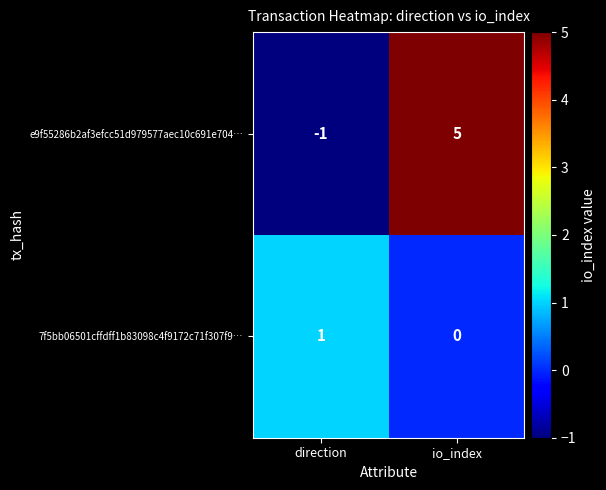

At io_index, list the series in order from largest to smallest.

e9f55286b2af3efcc51d979577aec10c691e704…, 7f5bb06501cffdff1b83098c4f9172c71f307f9…